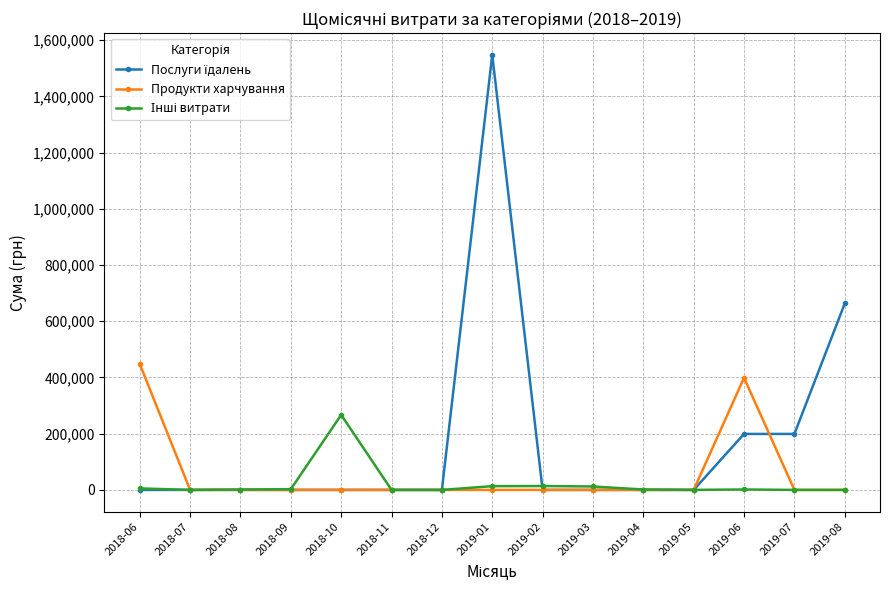

Between 2018-06 and 2018-12, which series saw the biggest shift?

Продукти харчування